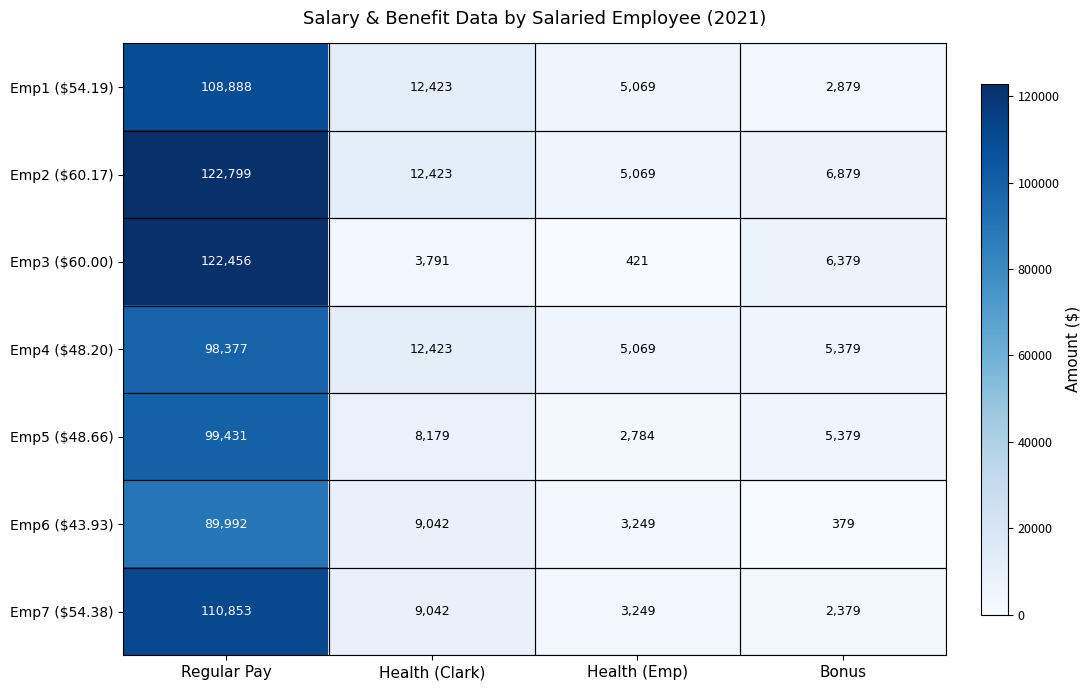

True or false: Emp1 ($54.19) has a value of 2879 at Bonus.

True